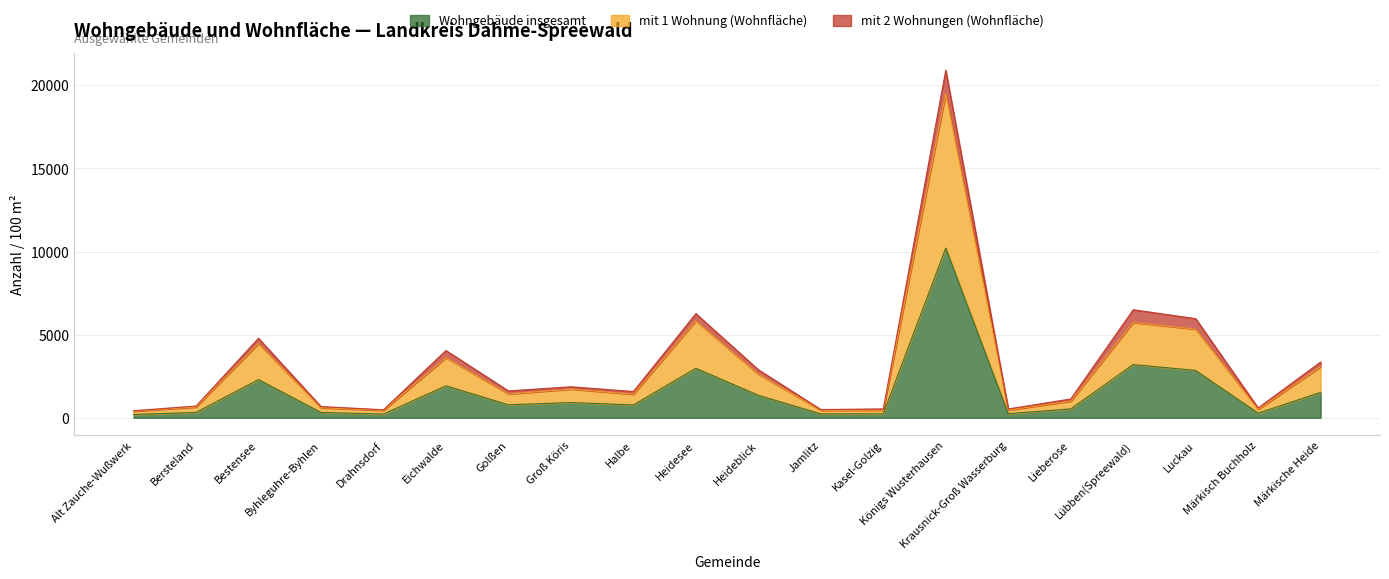

What is the highest value of the Wohngebäude insgesamt series?

10210